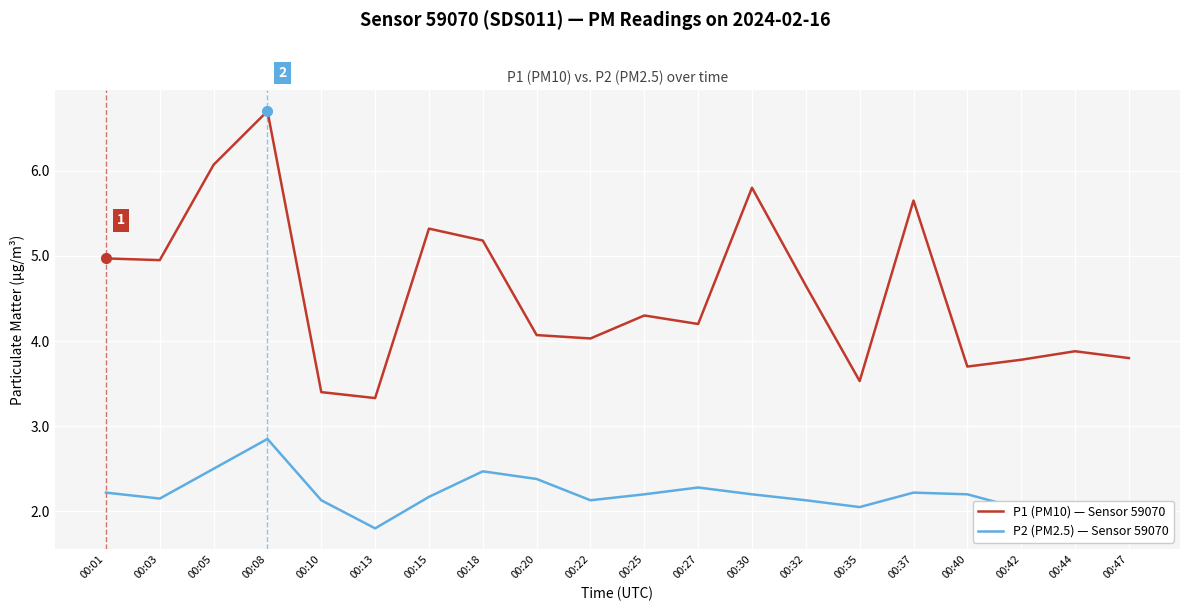

List the series in order of their peak value, lowest first.

P2 (PM2.5) — Sensor 59070, P1 (PM10) — Sensor 59070